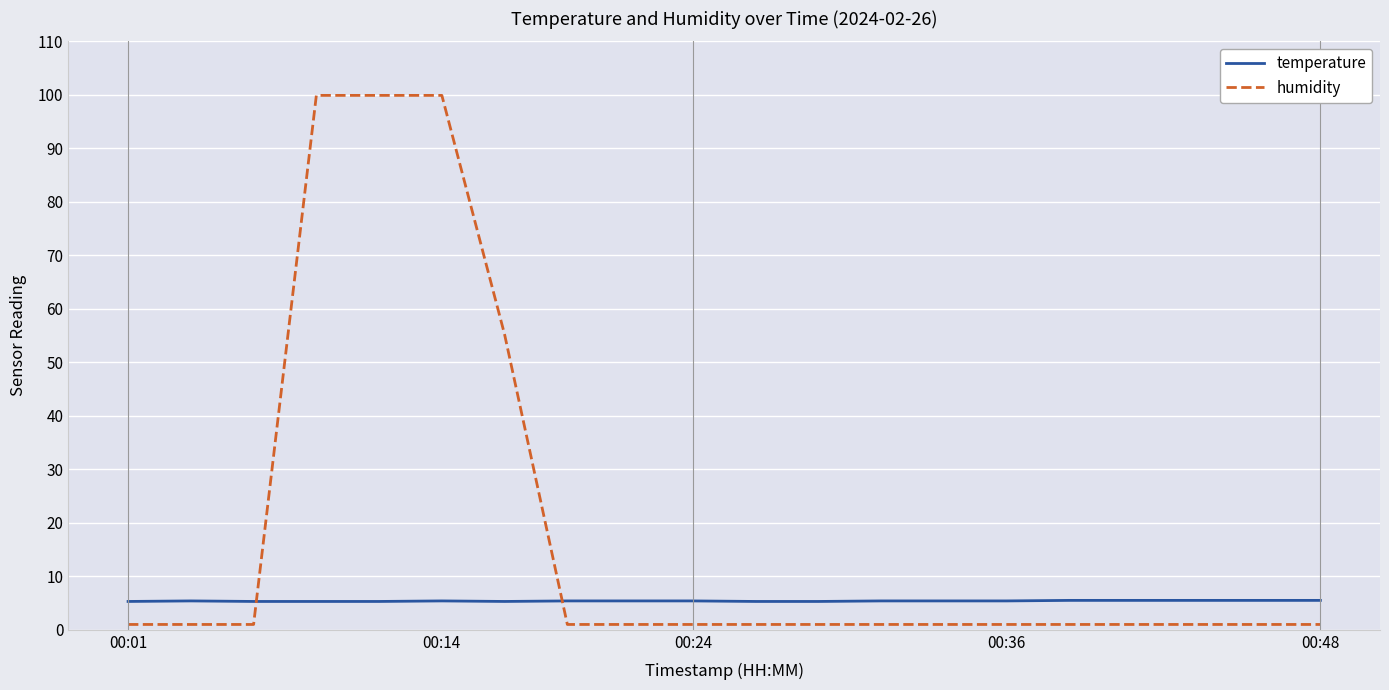

Which series has the largest total across all categories?

humidity